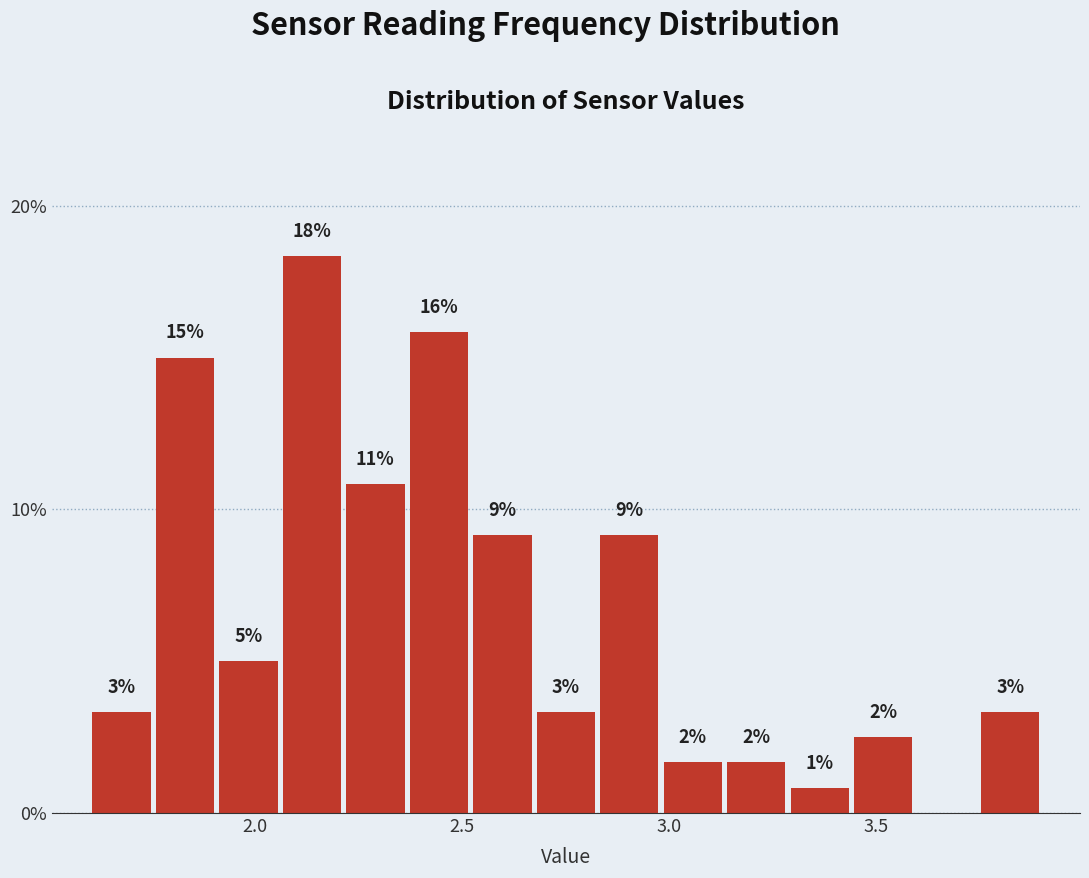

Around what value on the x-axis is the tallest bar? Give the approximate position of its centre, as read against the axis.

2.15